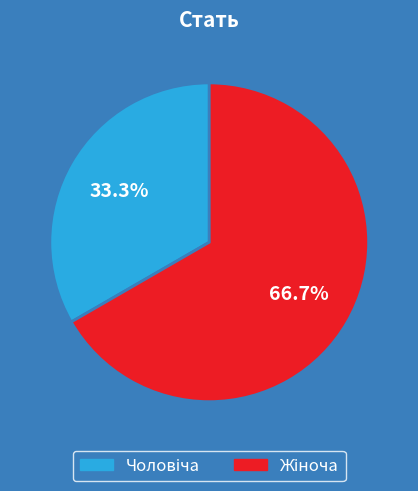

Is there a majority slice in this chart?

Yes